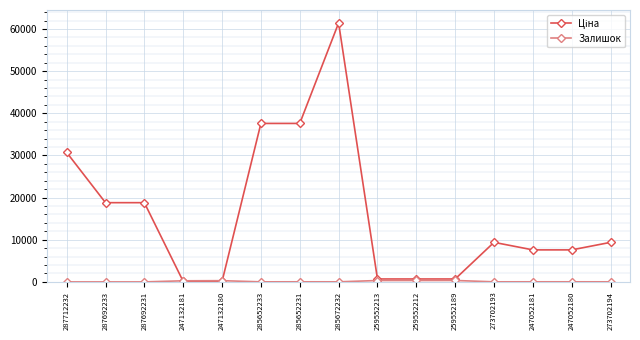

Which category has the highest value across all series?

285672232